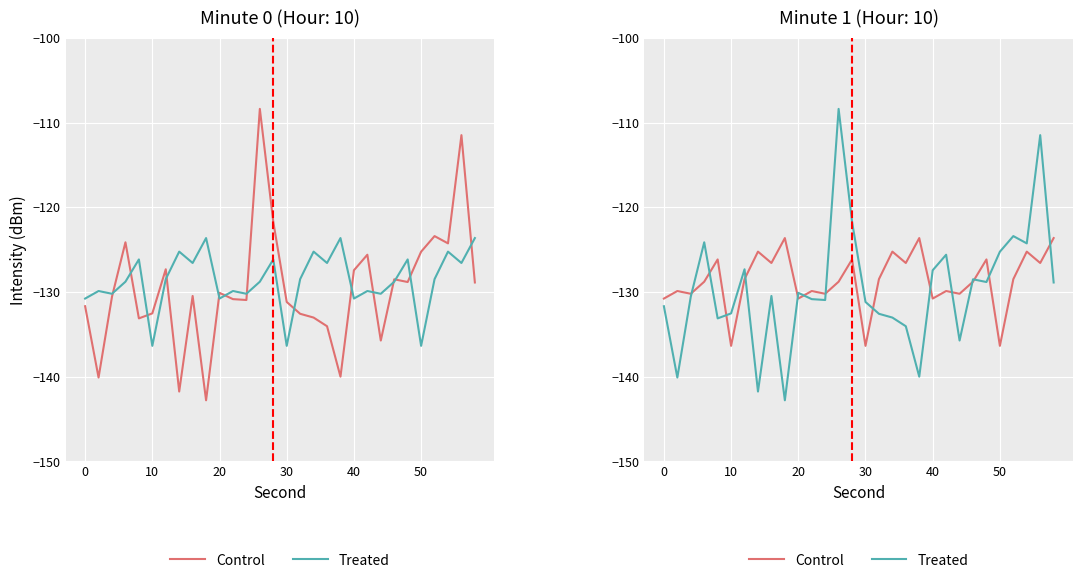

List the series in order of their peak value, highest first.

Treated, Control